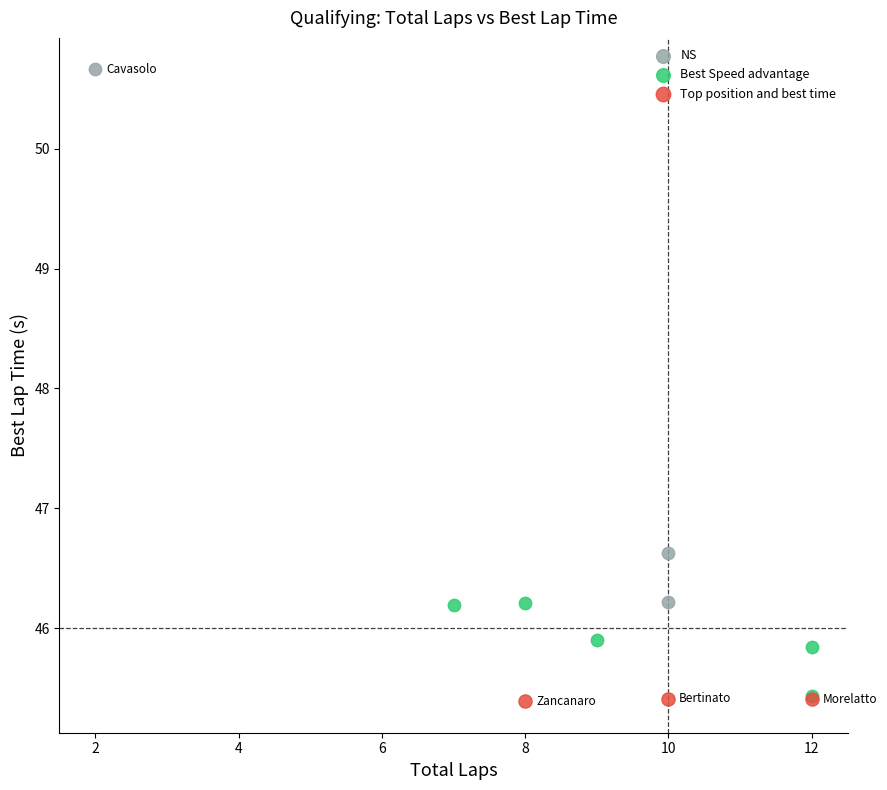

Which series reaches the maximum Y coordinate?

NS